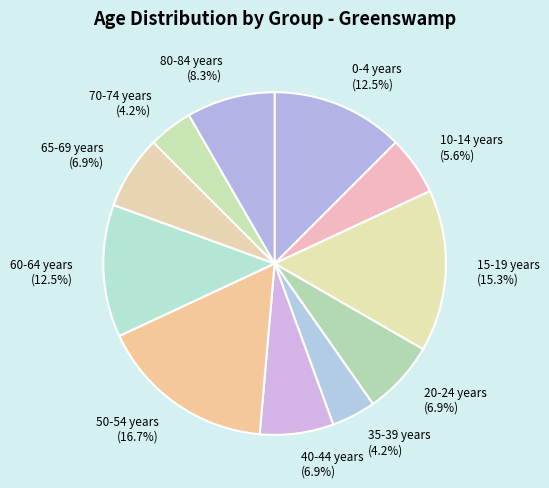

Does 70-74 years (4.2%) account for over 50% of the chart?

No